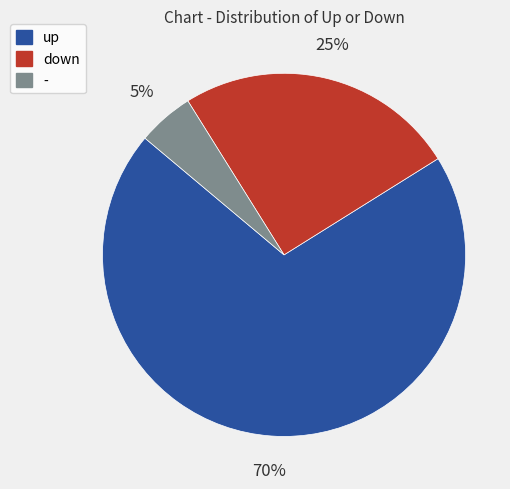

To the nearest percent, what percentage of the pie is -?

5%